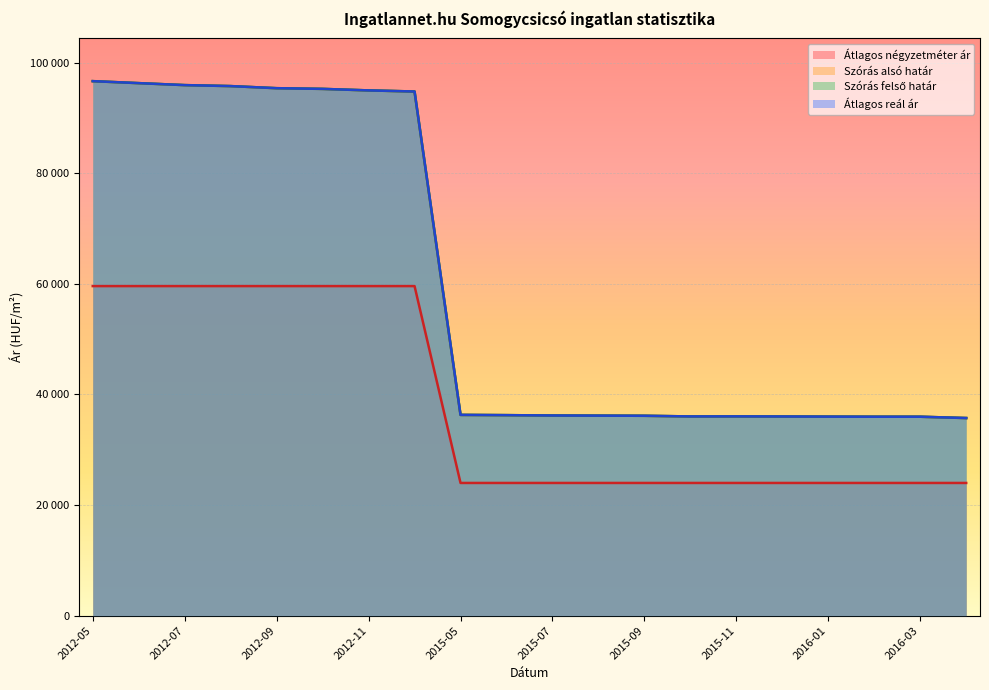

Does the chart display data point markers on the line(s)?

No